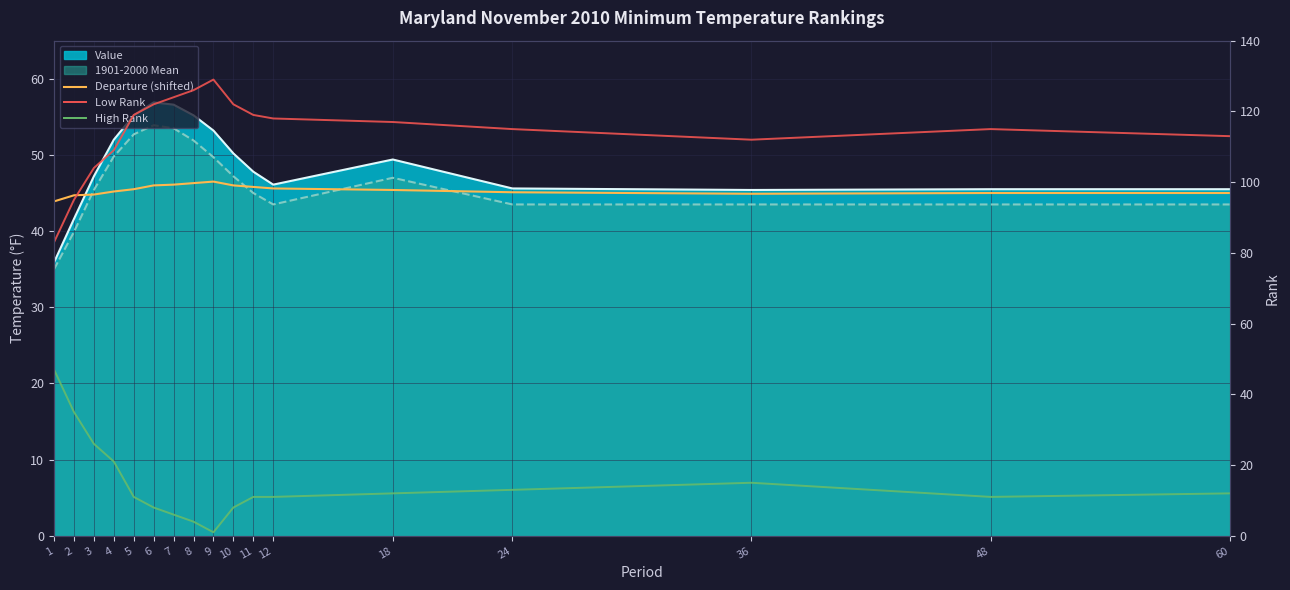

What is the difference between the Low Rank values at 36 and 2?

17.0